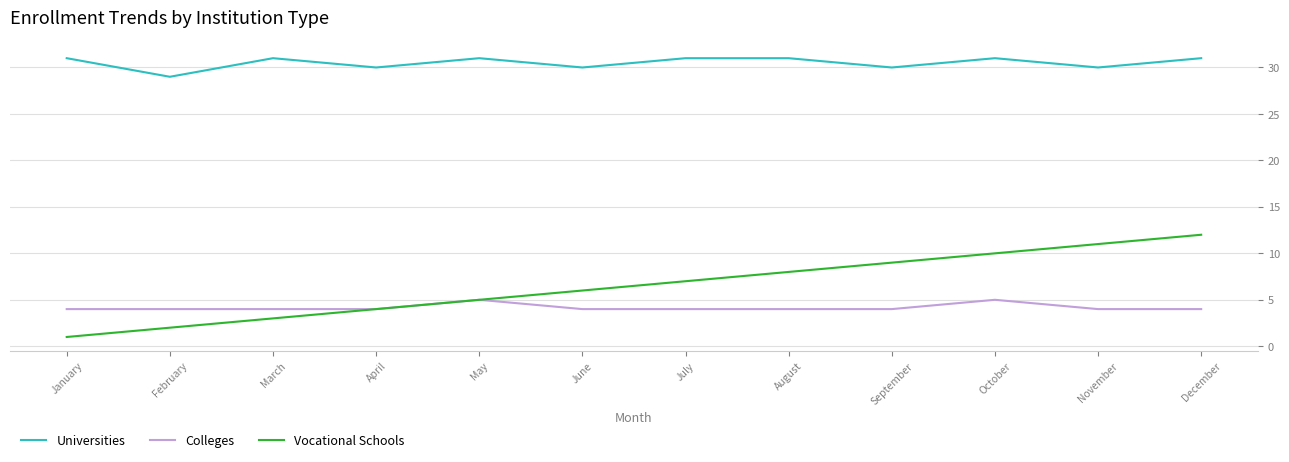

Does the chart have visible grid lines?

Yes